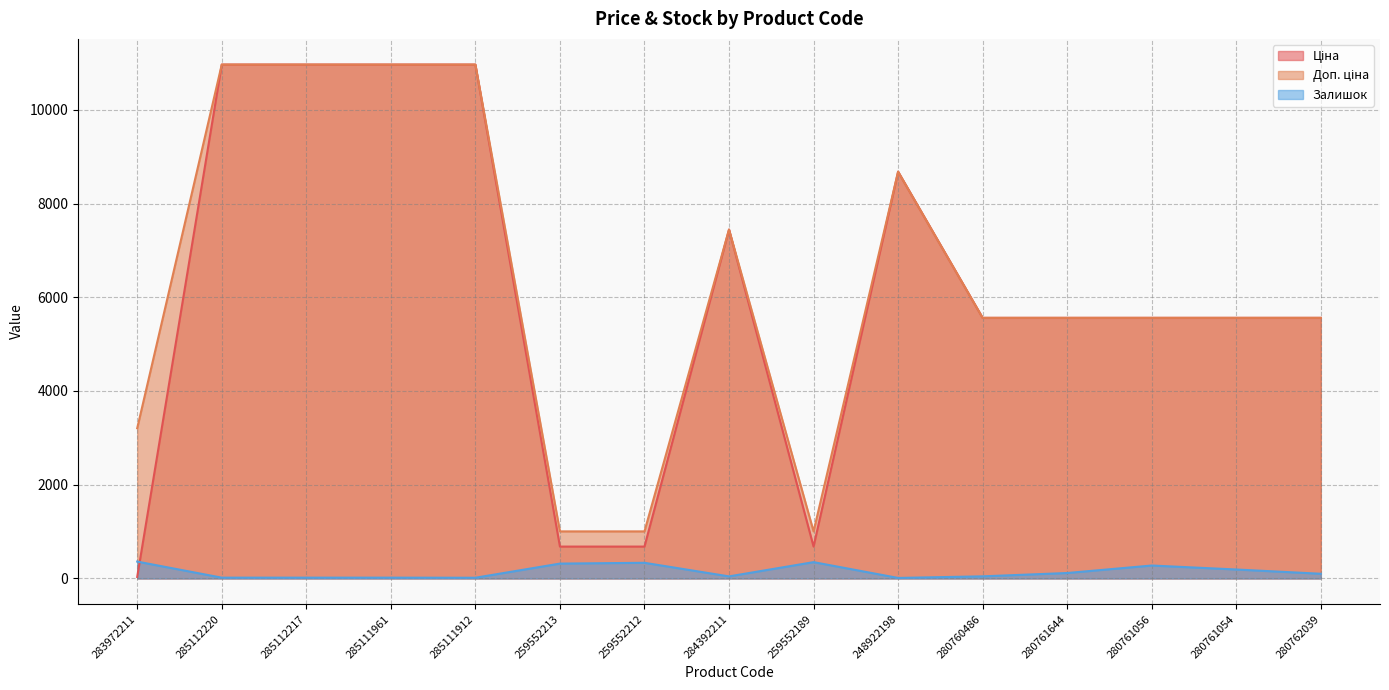

Rank the series at 259552189 from lowest to highest value.

Залишок, Ціна, Доп. ціна